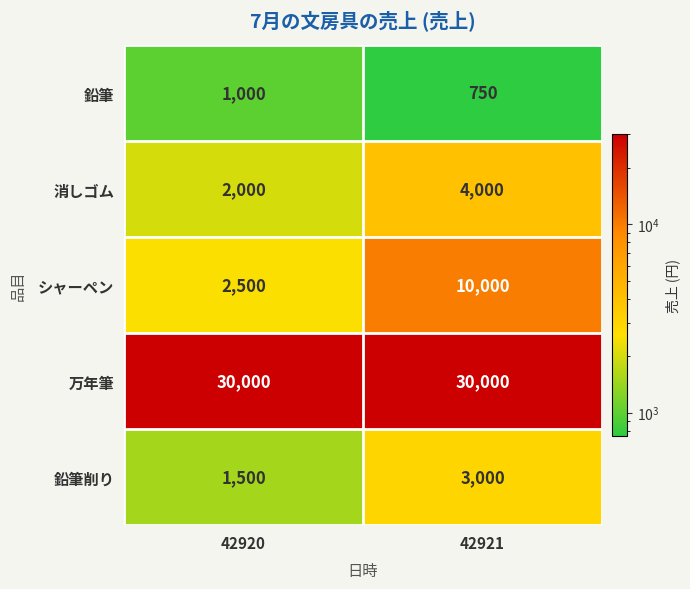

Which series changed the most between 42920 and 42921?

シャーペン